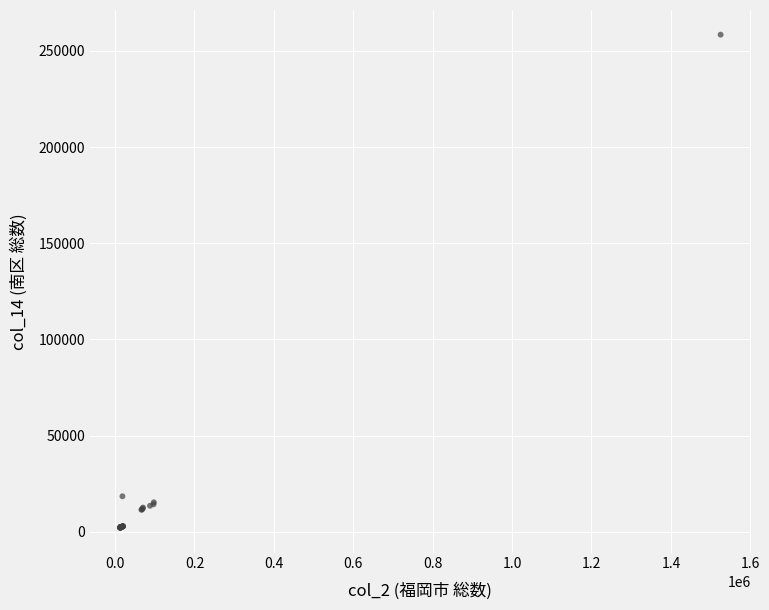

What Y value in the scatter plot is closest to 130236?

18499